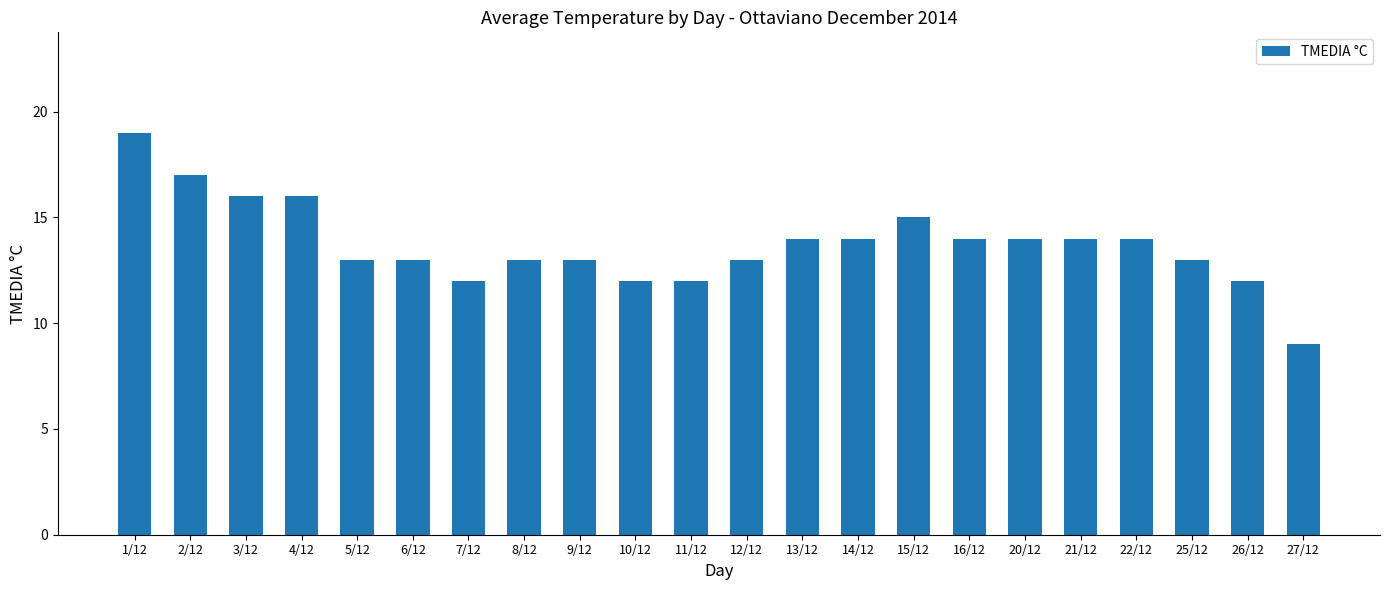

What is the change in value from 15/12 to 26/12?

-3